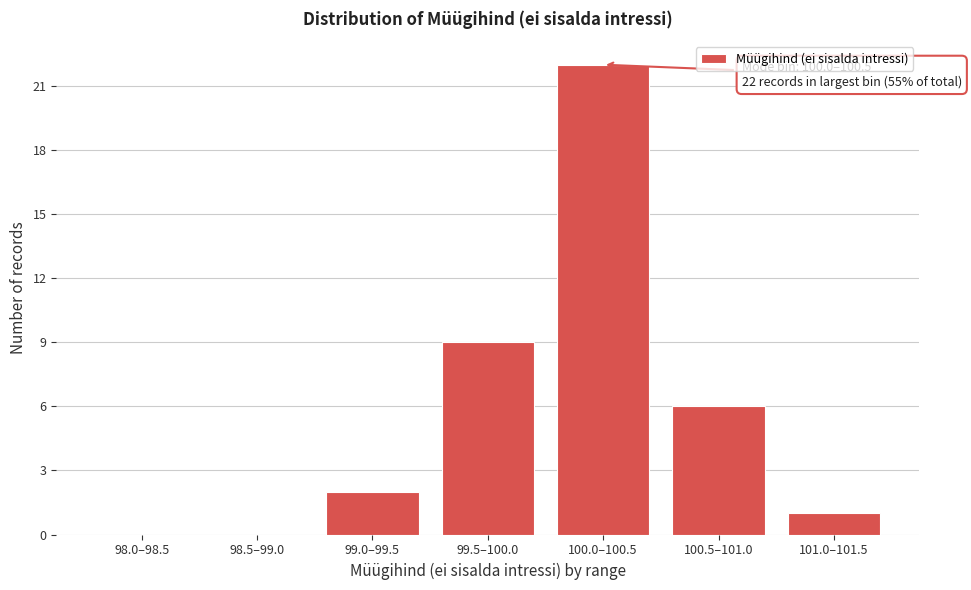

Reading right to left, list all the values displayed in this chart.

101.0–101.5=1	100.5–101.0=6	100.0–100.5=22	99.5–100.0=9	99.0–99.5=2	98.5–99.0=0	98.0–98.5=0